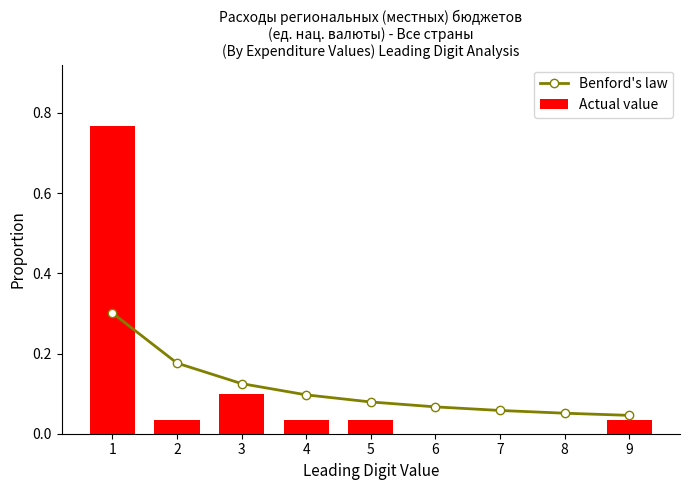

List the series in order of their peak value, lowest first.

Benford's law, Actual value